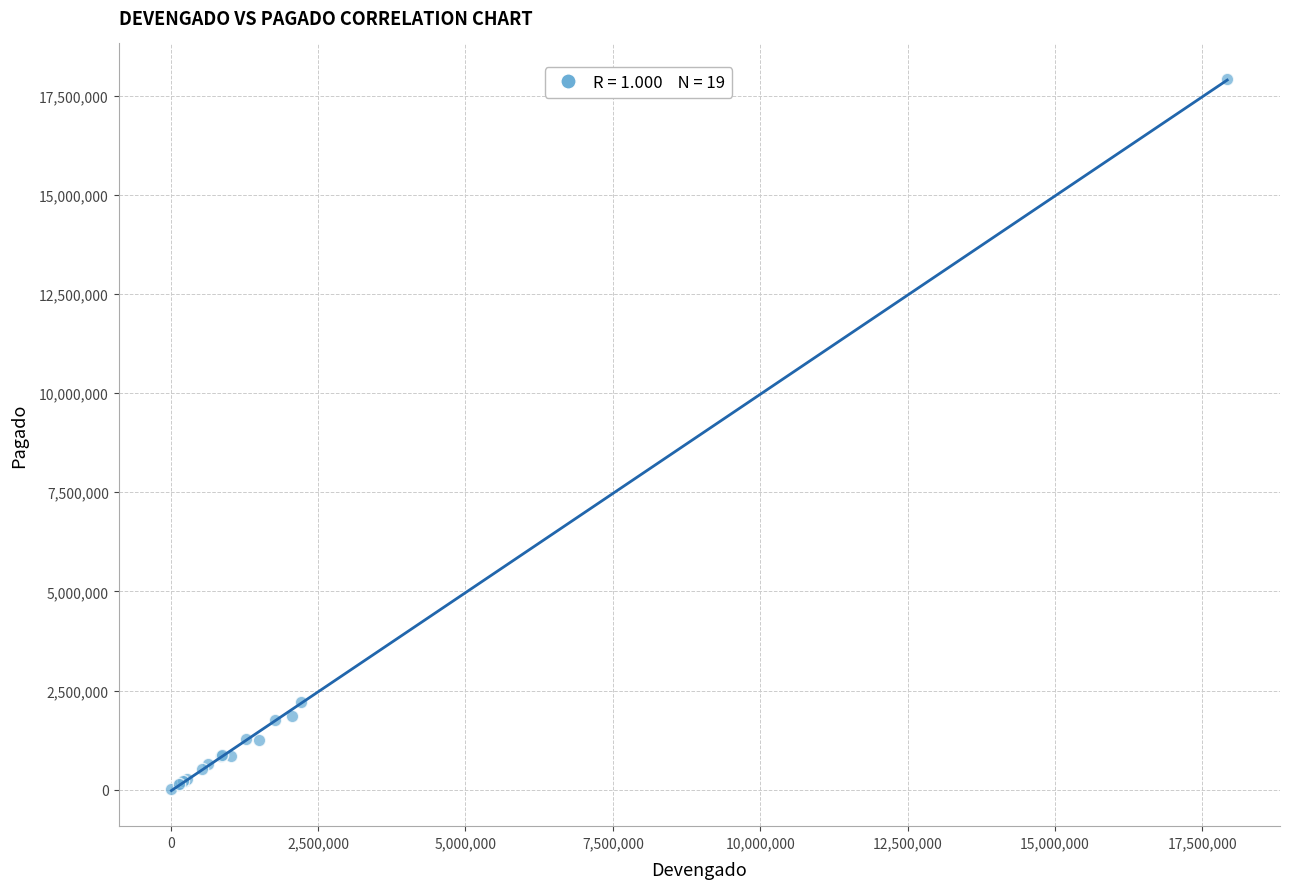

What Y value in the scatter plot is closest to 8966991?

2213170.5